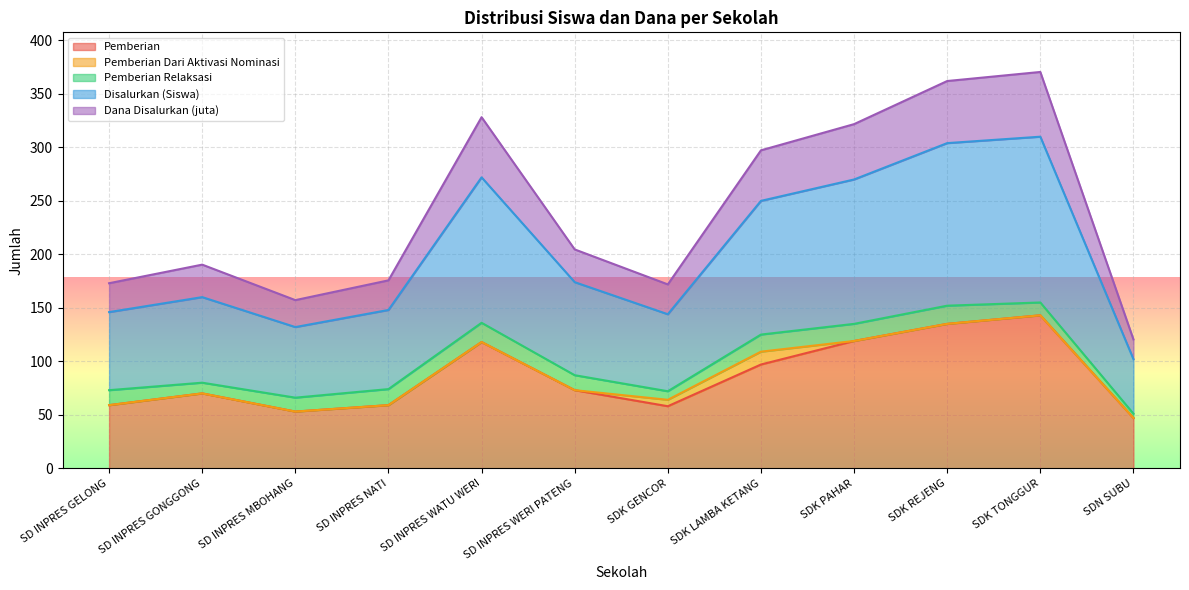

What is the total value across all series at SD INPRES GONGGONG?

190.4